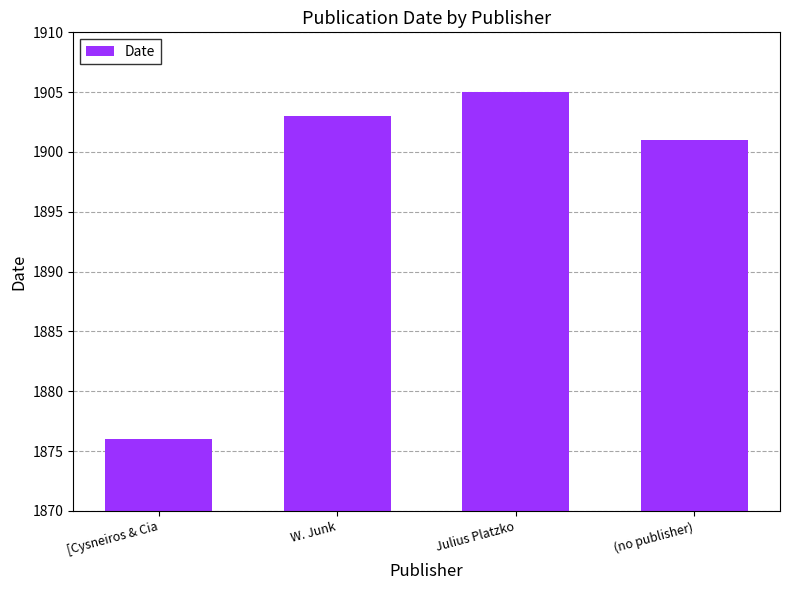

Reading left to right, list all the values displayed in this chart.

1876	1903	1905	1901